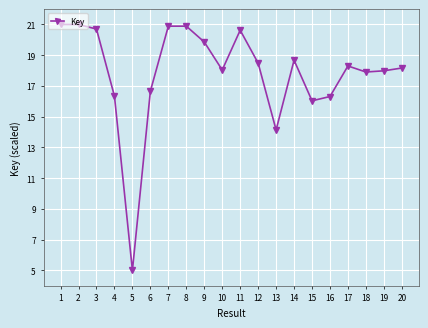

Which category has the lowest value across all series?

5